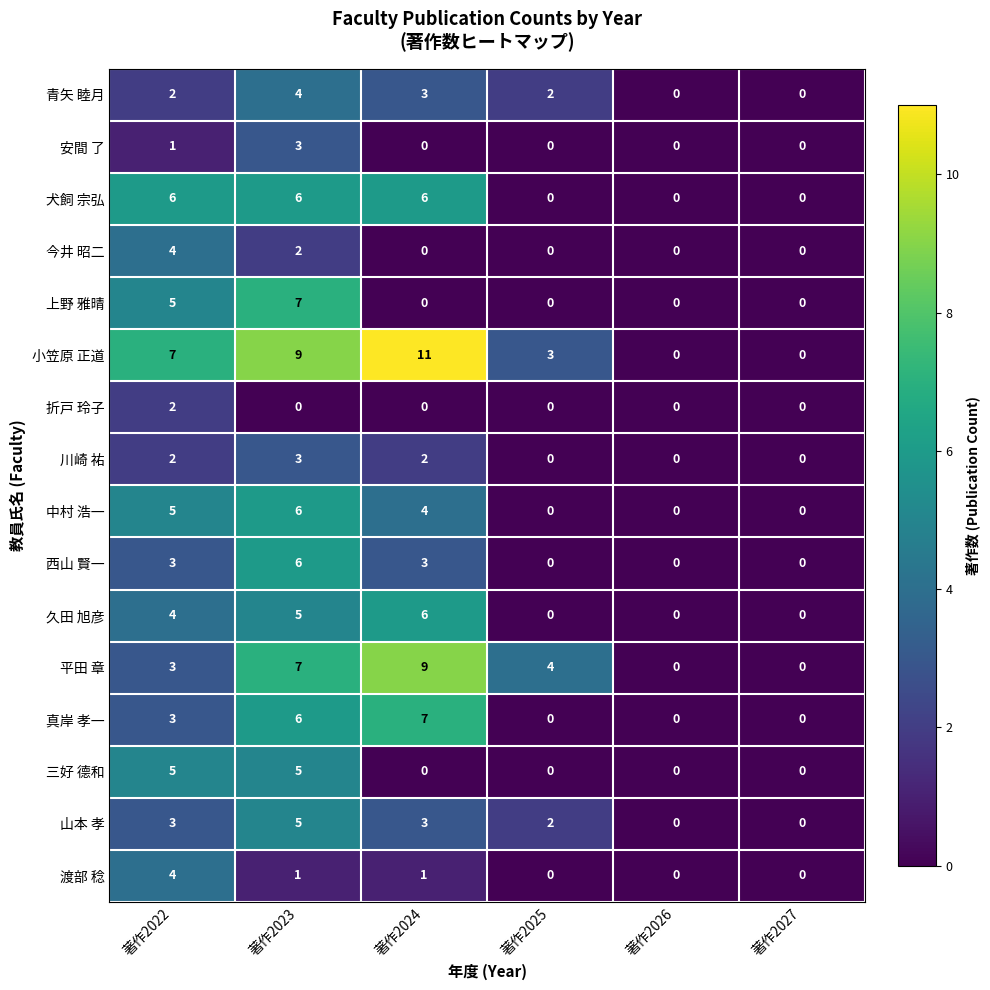

Which series has the widest spread of values?

小笠原 正道